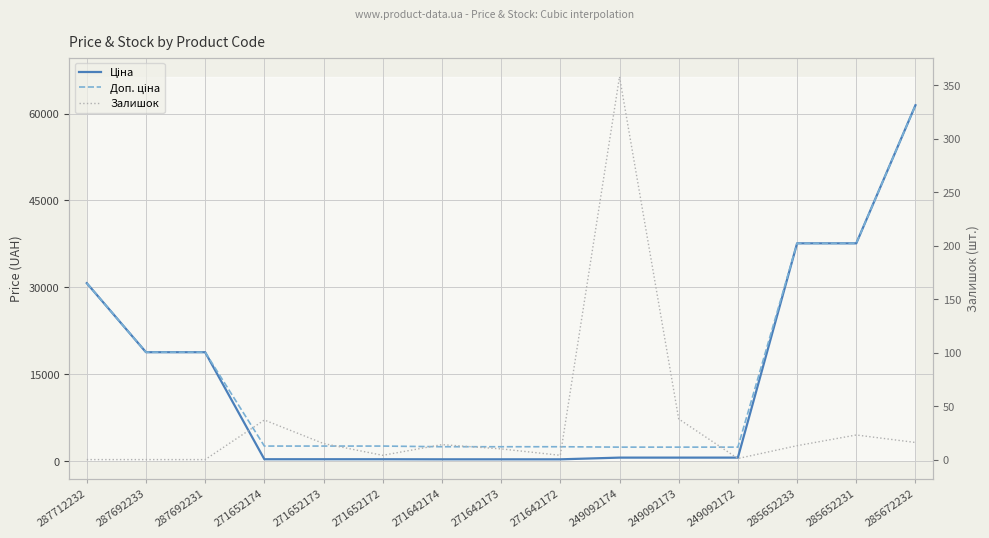

What is the average value of the Доп. ціна series?

15161.3